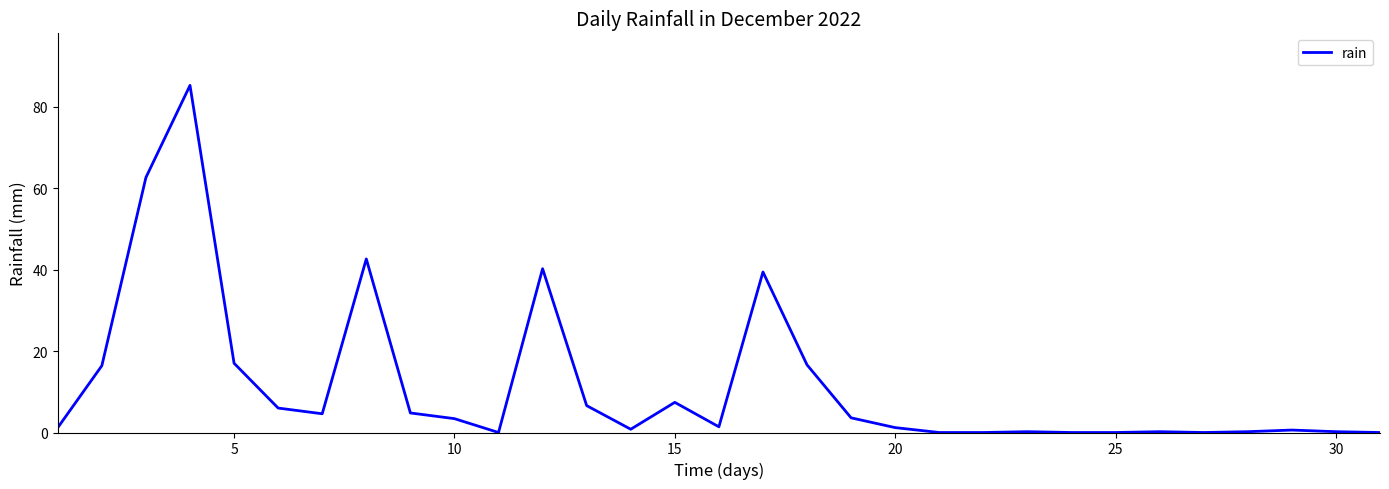

What is the maximum value shown in the chart?

85.2